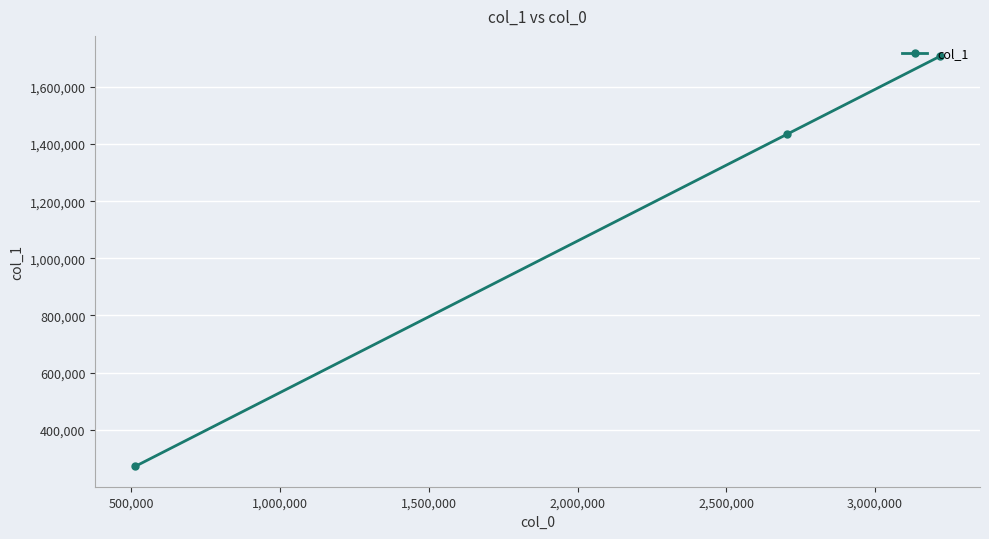

What is the difference between the maximum and minimum values?

1434264.7